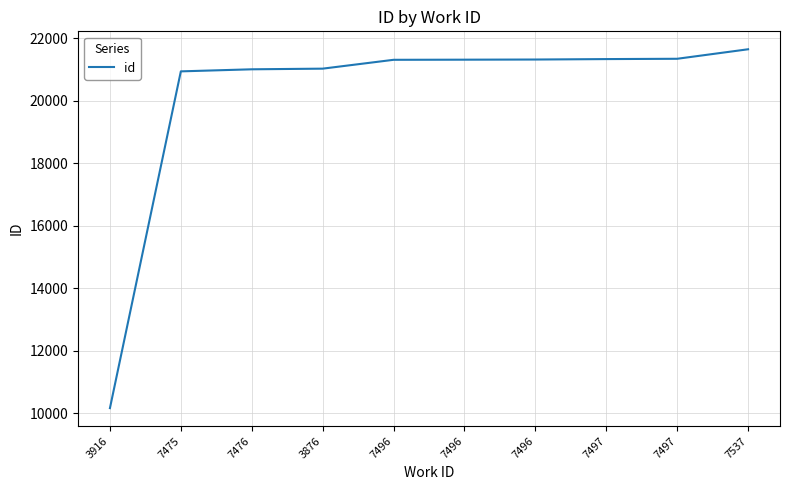

Is it true that the value at 7537 is 13121?

False